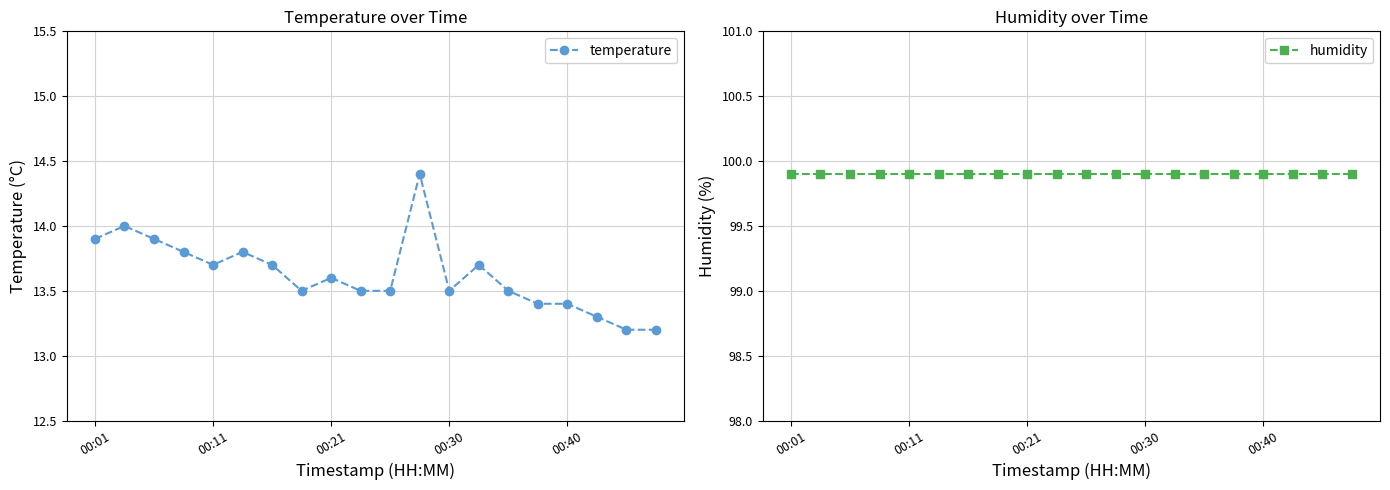

Reading left to right, transcribe all the data shown in this chart.

temperature: 13.9	14.0	13.9	13.8	13.7	13.8	13.7	13.5	13.6	13.5	13.5	14.4	13.5	13.7	13.5	13.4	13.4	13.3	13.2	13.2
humidity: 99.9	99.9	99.9	99.9	99.9	99.9	99.9	99.9	99.9	99.9	99.9	99.9	99.9	99.9	99.9	99.9	99.9	99.9	99.9	99.9